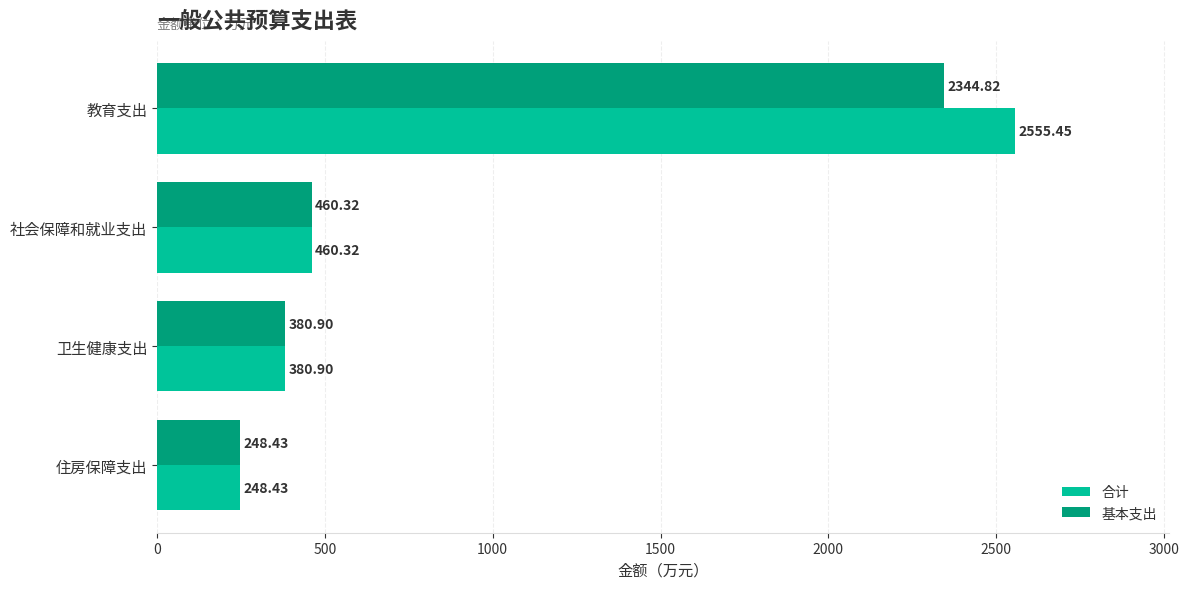

What is the smallest value displayed?

248.4